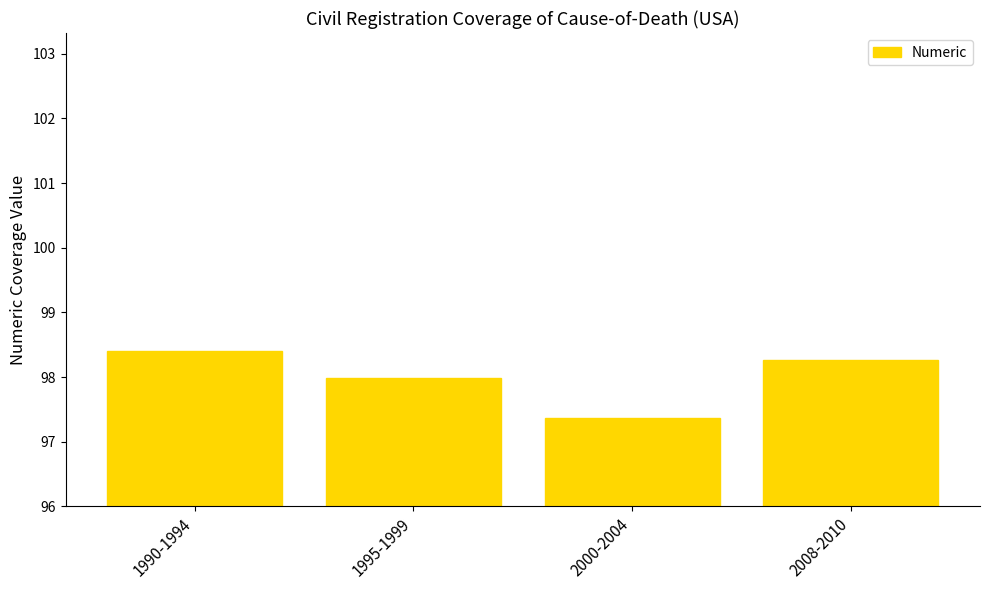

Rank the categories by value from lowest to highest.

2000-2004, 1995-1999, 2008-2010, 1990-1994